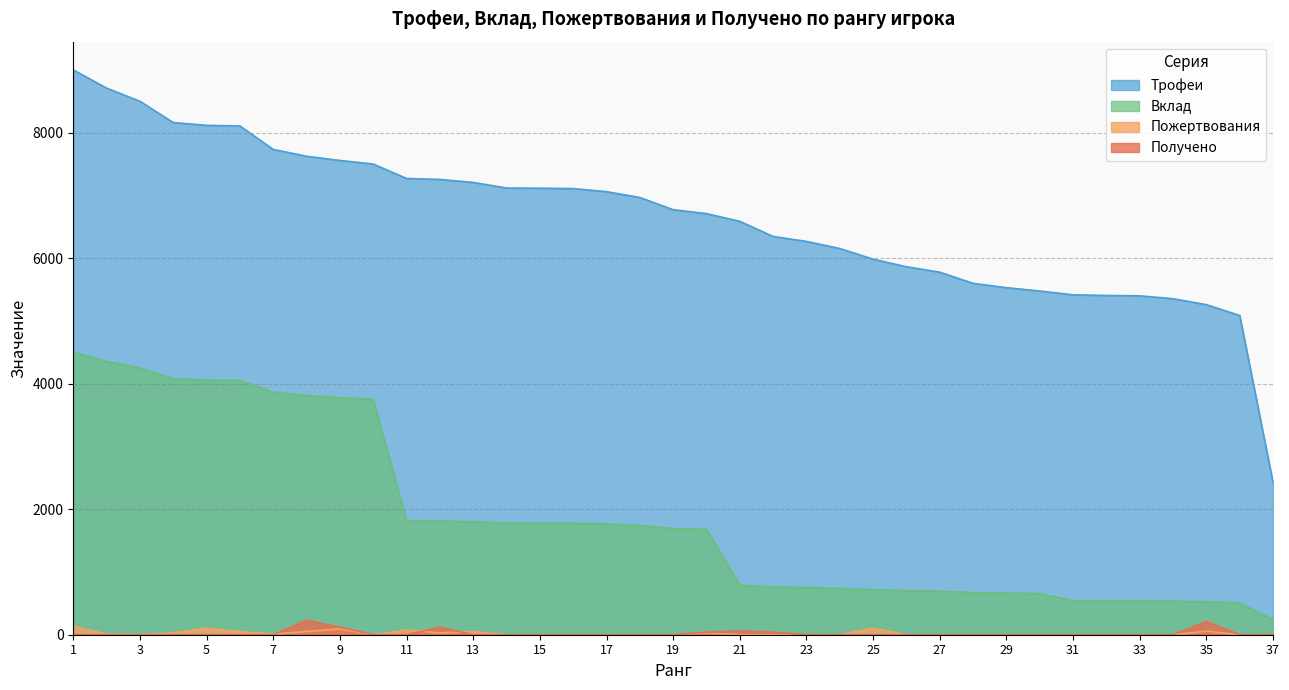

What is the value of the Вклад point at the 26th from the left?

703